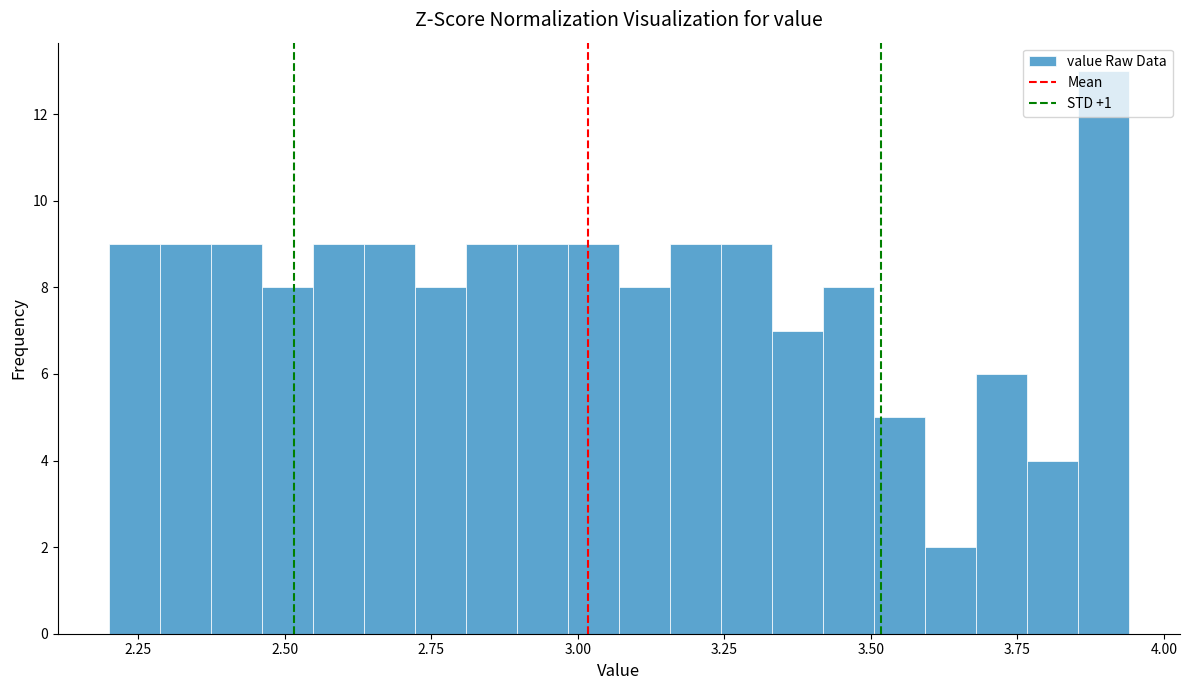

Read against the x-axis, roughly where is the centre of the tallest bar?

3.90